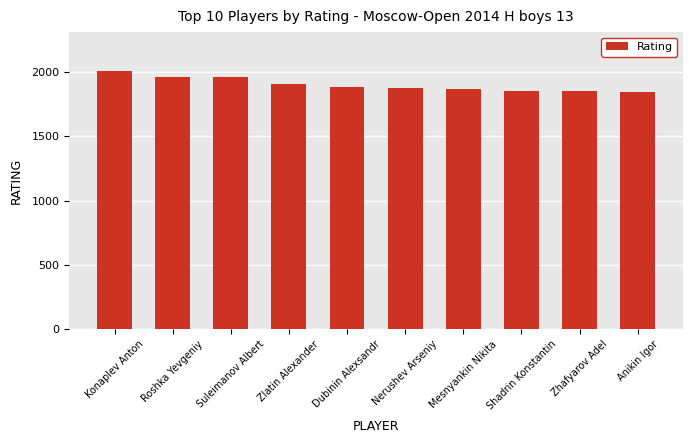

Are the bars grouped side by side (vs. stacked)?

No